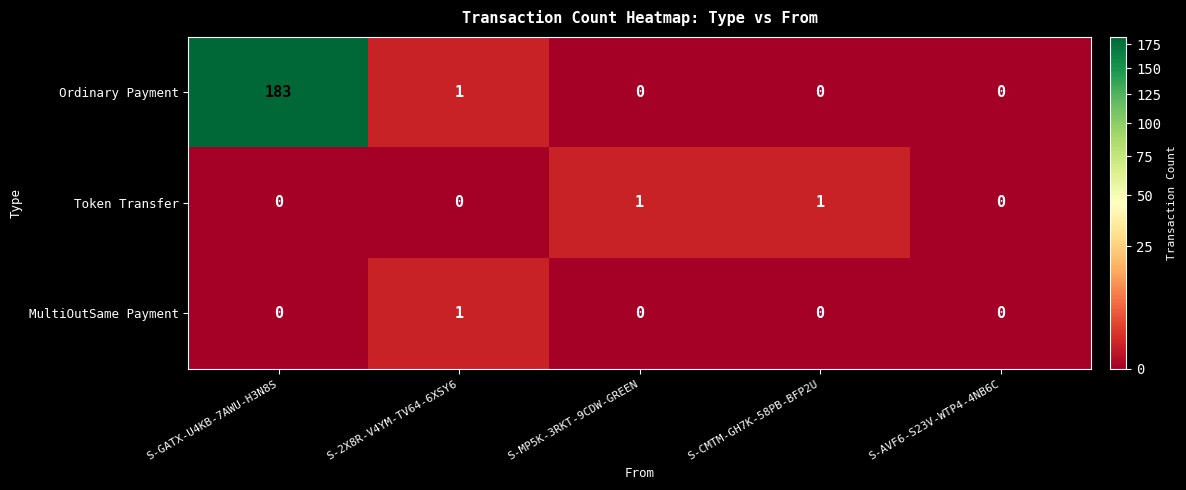

What is the difference between the maximum and minimum values in the Ordinary Payment series?

183